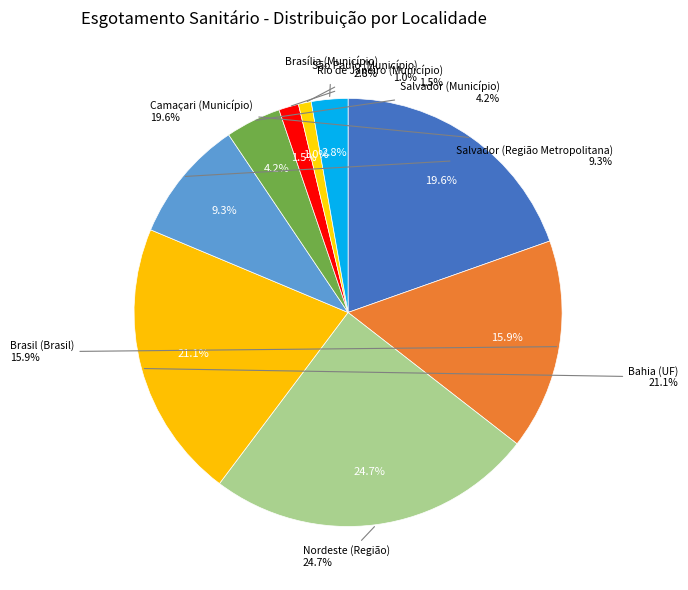

How many slices are in this pie chart?

9